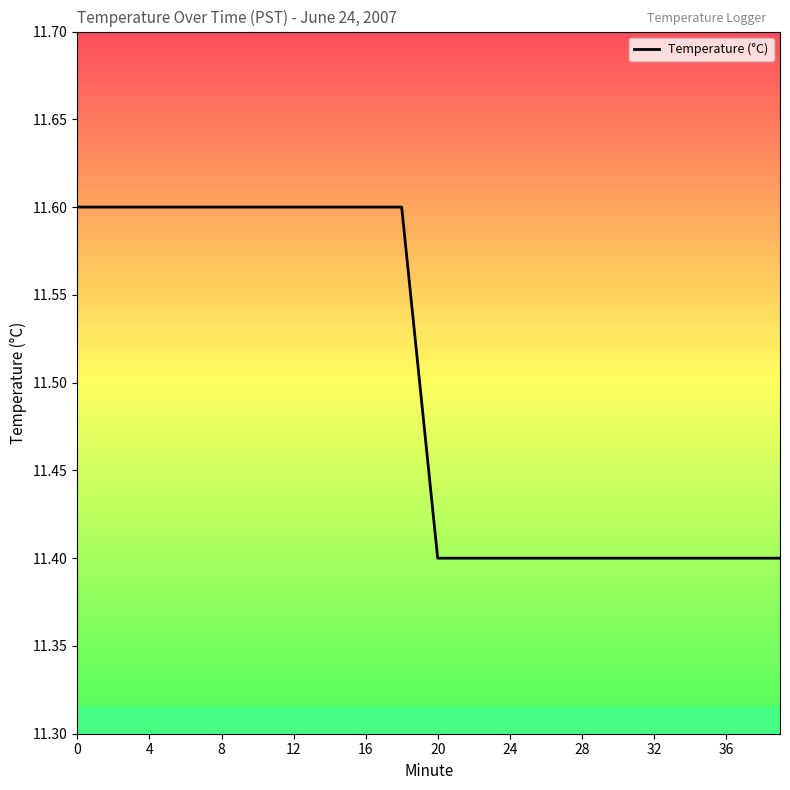

What is the maximum value shown in the chart?

11.6